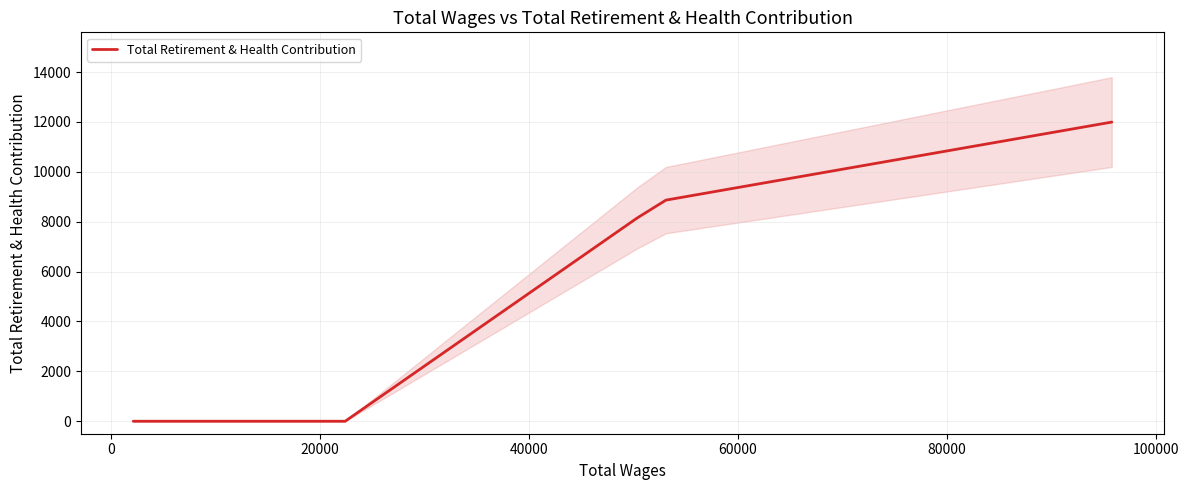

What position from the right is 60000?

1